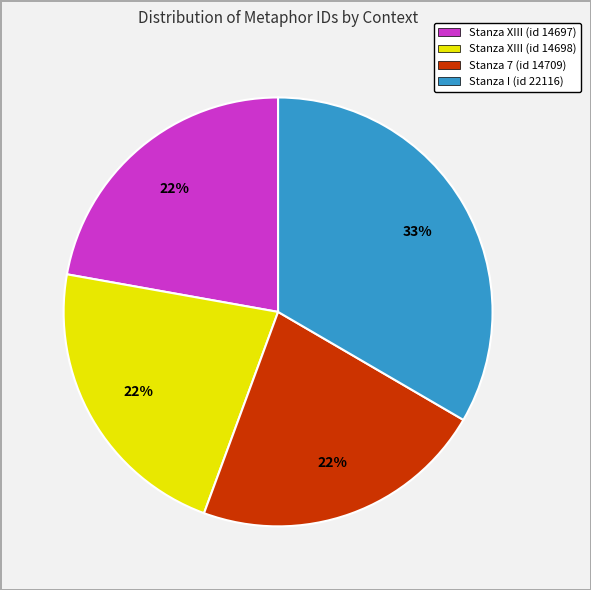

Approximately how many times larger is the value at Stanza I (id 22116) compared to Stanza XIII (id 14698)?

1.5